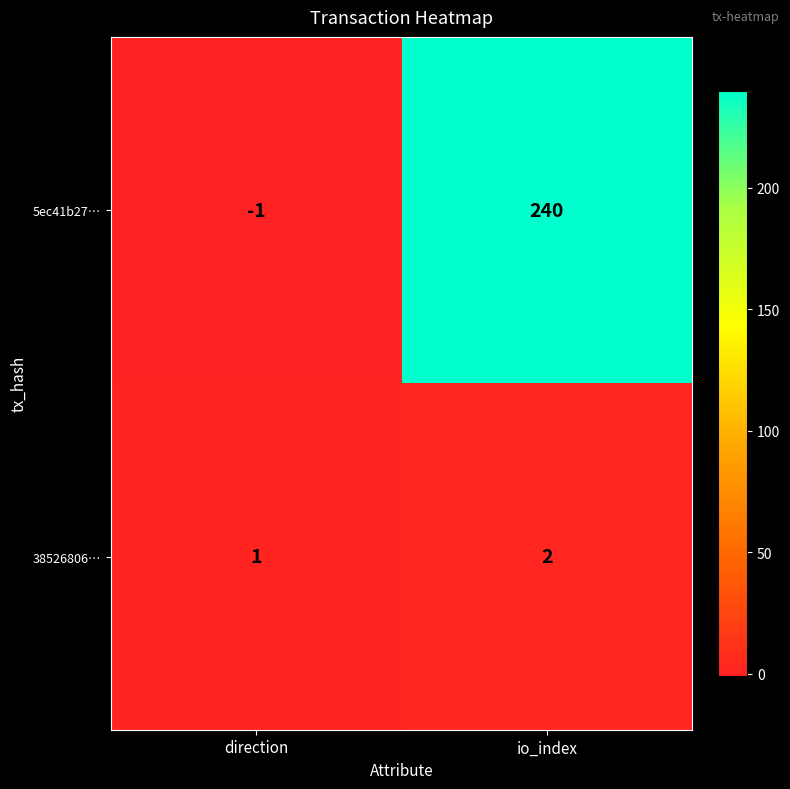

At how many categories does at least one series exceed 35?

1